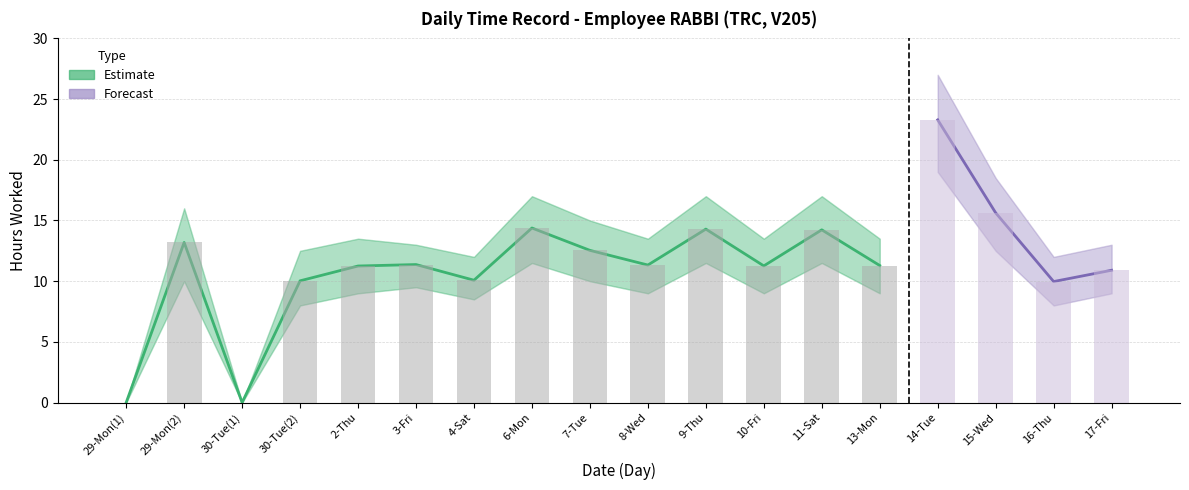

How many positive values are there?

16